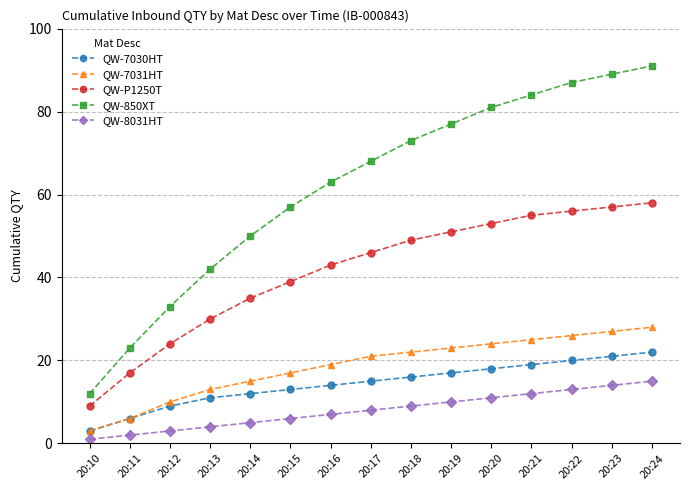

Does the chart have visible grid lines?

Yes